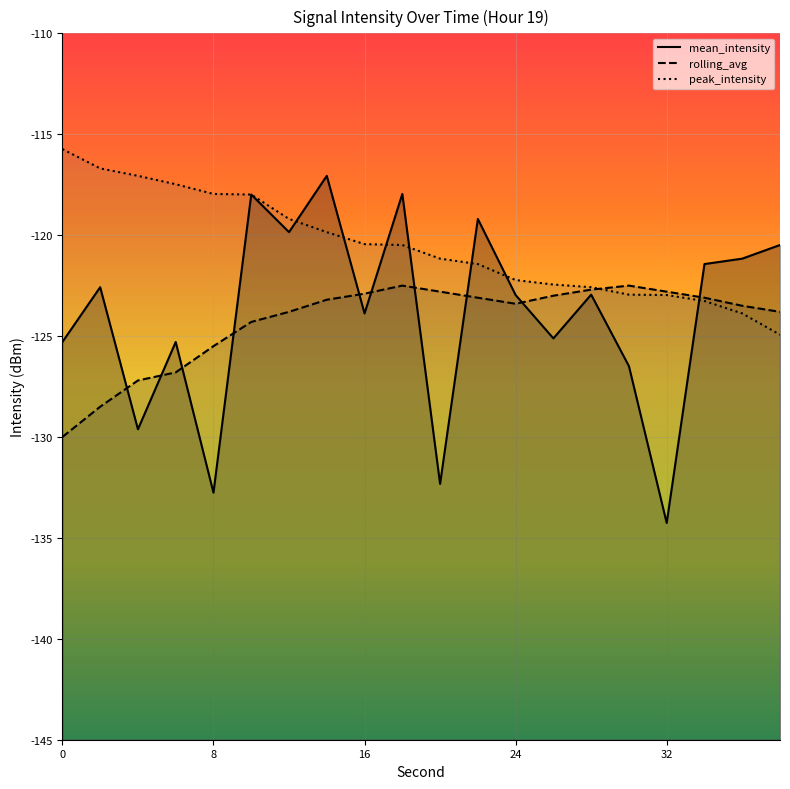

Which series has the largest range (max minus min)?

mean_intensity